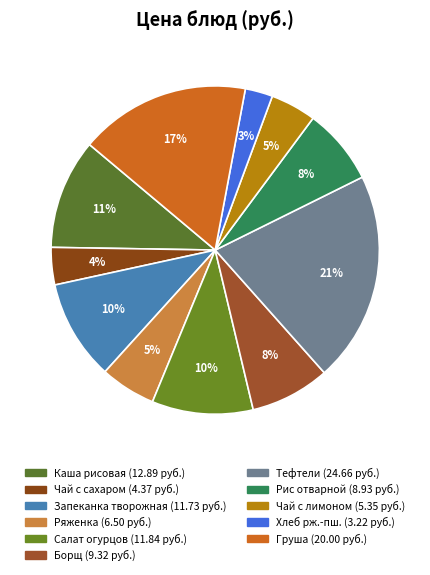

Rank the categories by value from highest to lowest.

Тефтели мясные паровые, Груша, Каша вязкая рисовая молочная, Салат свежих огурцов, Запеканка из творога с морковью, Борщ с капустой и картофелем, Рис отварной, Ряженка, Чай с лимоном, Чай с сахаром, хлеб ржано-пшеничный